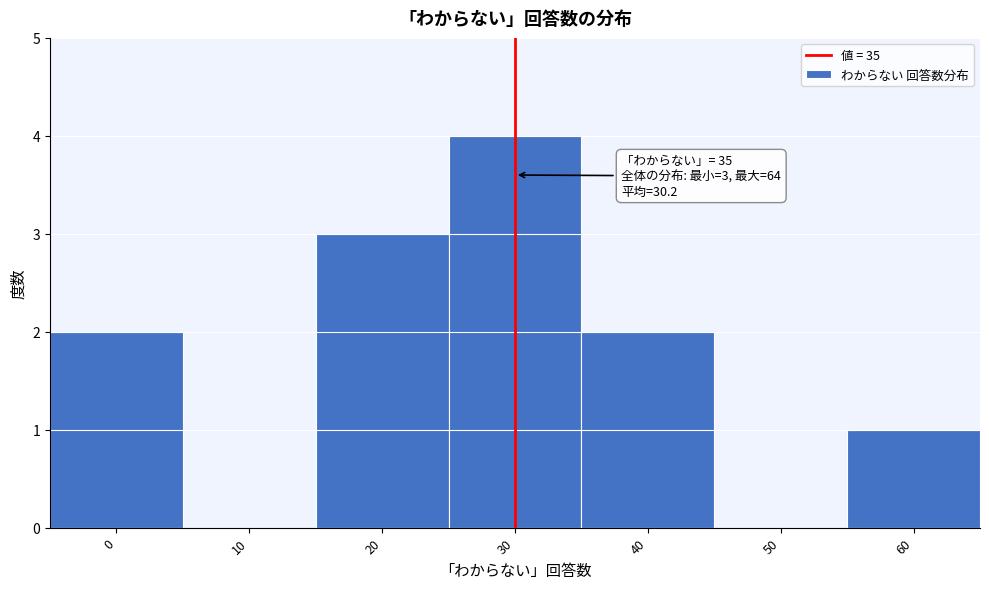

Reading right to left, extract all data points from this chart.

60=1	50=0	40=2	30=4	20=3	10=0	0=2